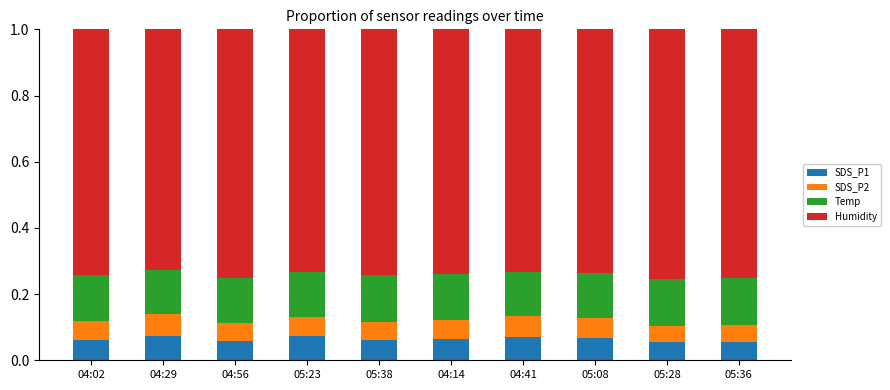

What is the sum of all SDS_P1 values?

0.6